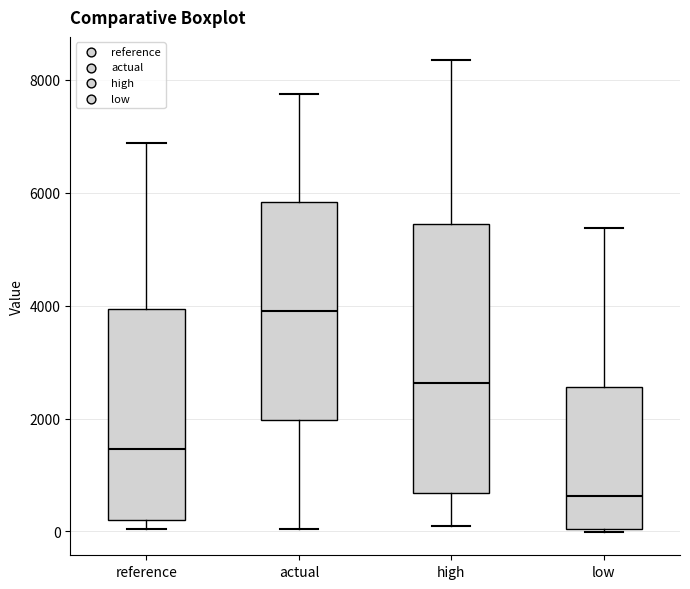

Which box's median line is the lowest?

low